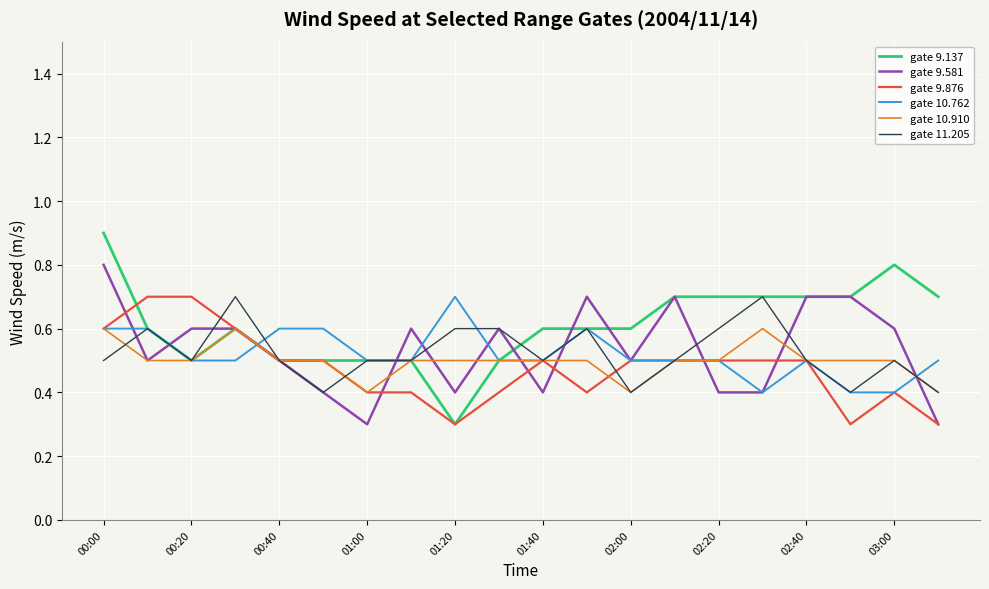

What is the maximum value shown in the chart?

0.9